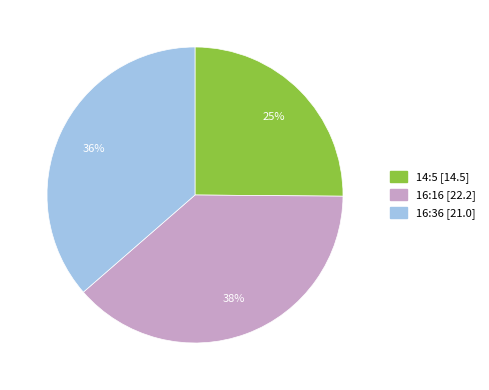

Is 16:36 [21.0] the majority of the pie?

No